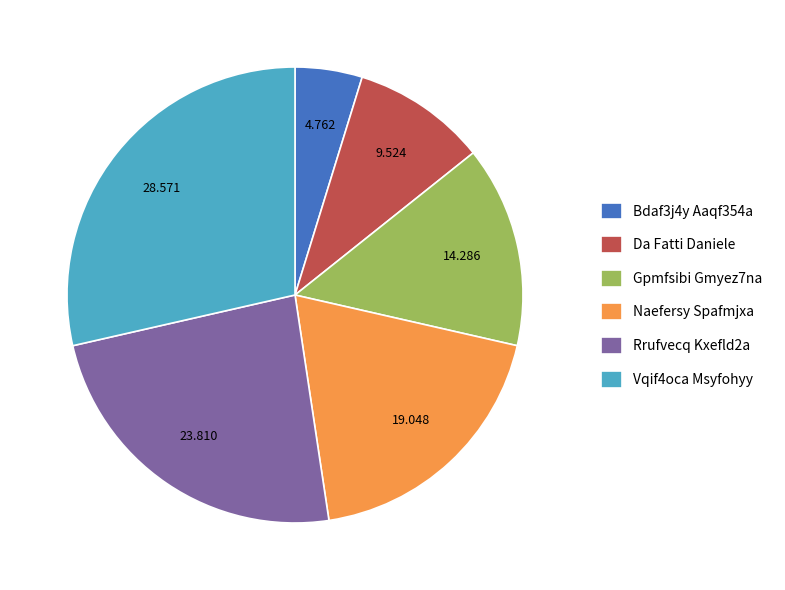

How many segments does this pie chart have?

6